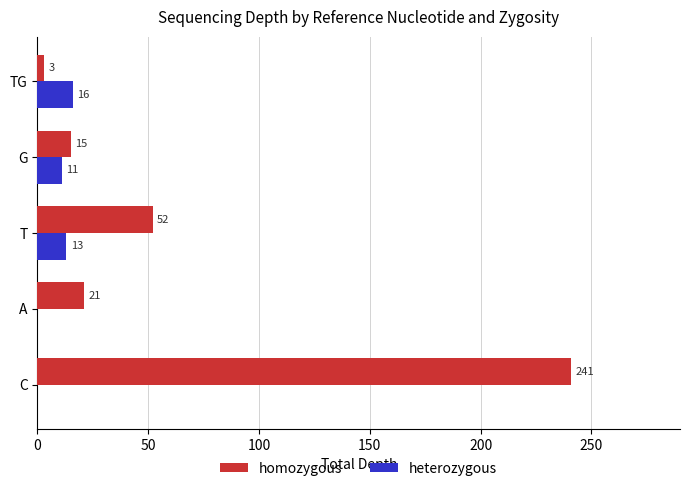

At which label does heterozygous reach its peak?

TG